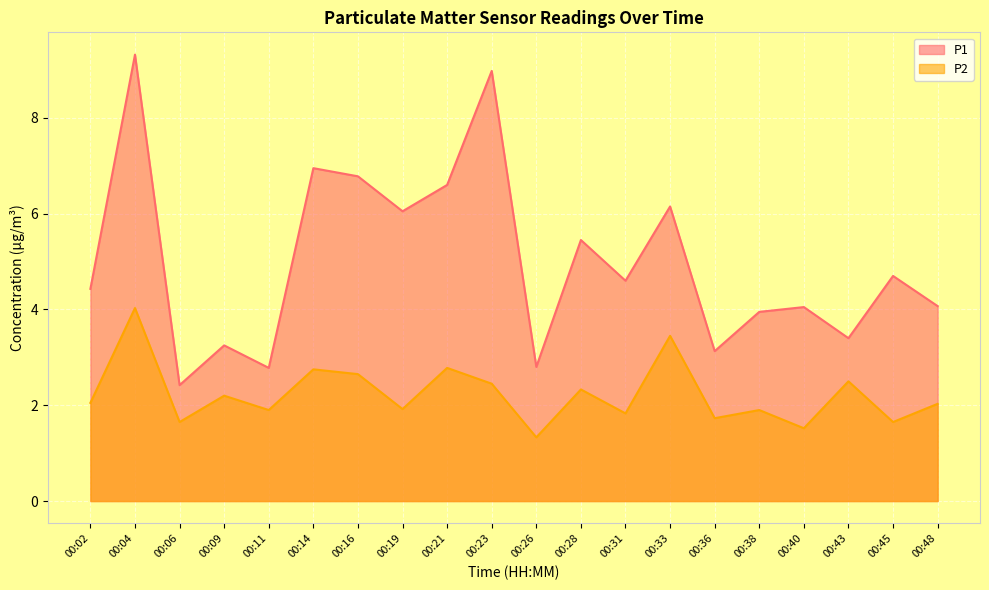

Which category has the highest value across all series?

00:04